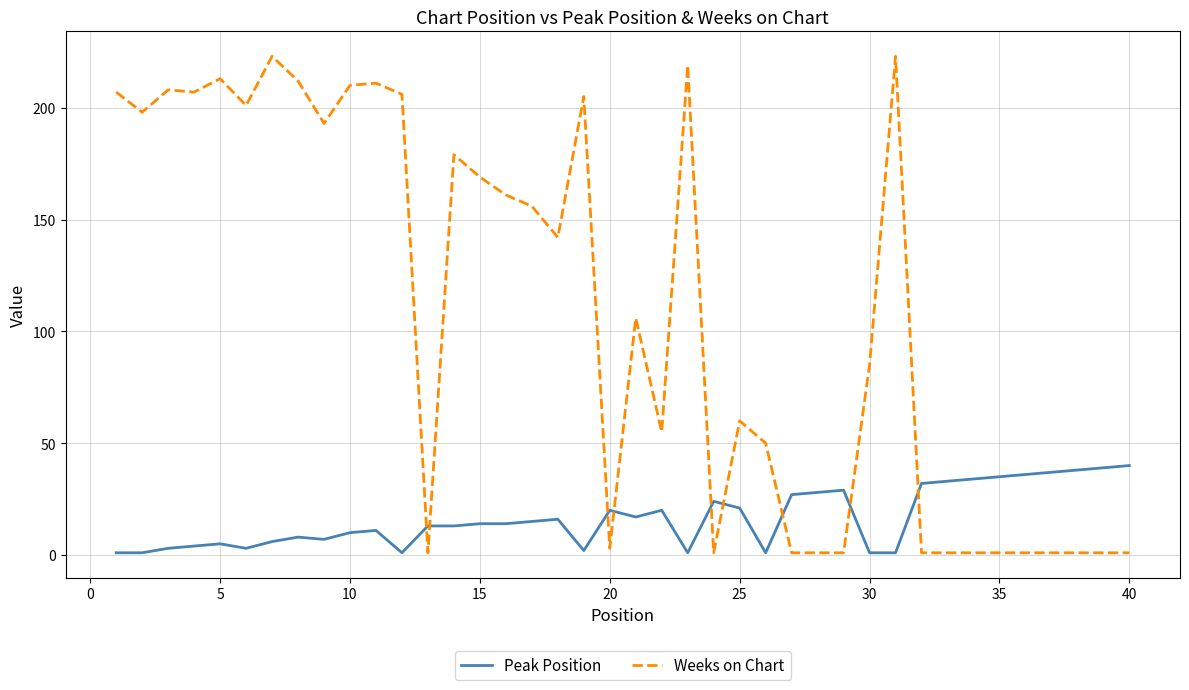

Reading left to right, what are all the values shown in this chart?

Peak Position: 1	1	3	4	5	3	6	8	7	10	11	1	13	13	14	14	15	16	2	20	17	20	1	24	21	1	27	28	29	1	1	32	33	34	35	36	37	38	39	40
Weeks on Chart: 207	198	208	207	213	201	223	212	193	210	211	206	1	179	169	161	156	142	205	3	106	55	219	1	60	50	1	1	1	85	223	1	1	1	1	1	1	1	1	1